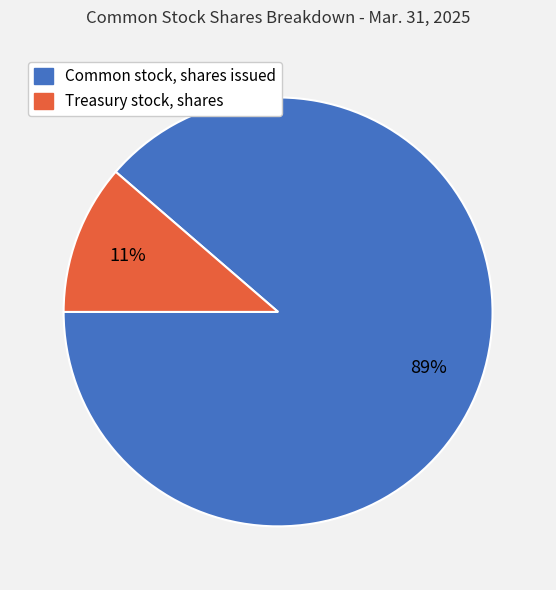

To the nearest percent, what is the average slice percentage?

50%